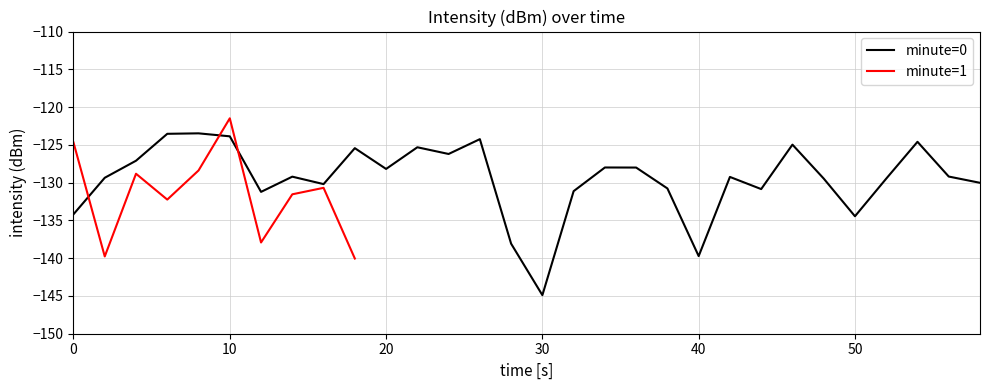

Reading left to right, extract all data points from this chart.

-134.2	-129.4	-127.1	-123.5	-123.5	-123.9	-131.2	-129.2	-130.2	-125.4	-128.2	-125.3	-126.2	-124.2	-138.1	-144.9	-131.1	-128.0	-128.0	-130.8	-139.7	-129.2	-130.9	-125.0	-129.5	-134.5	-129.5	-124.6	-129.2	-130.0